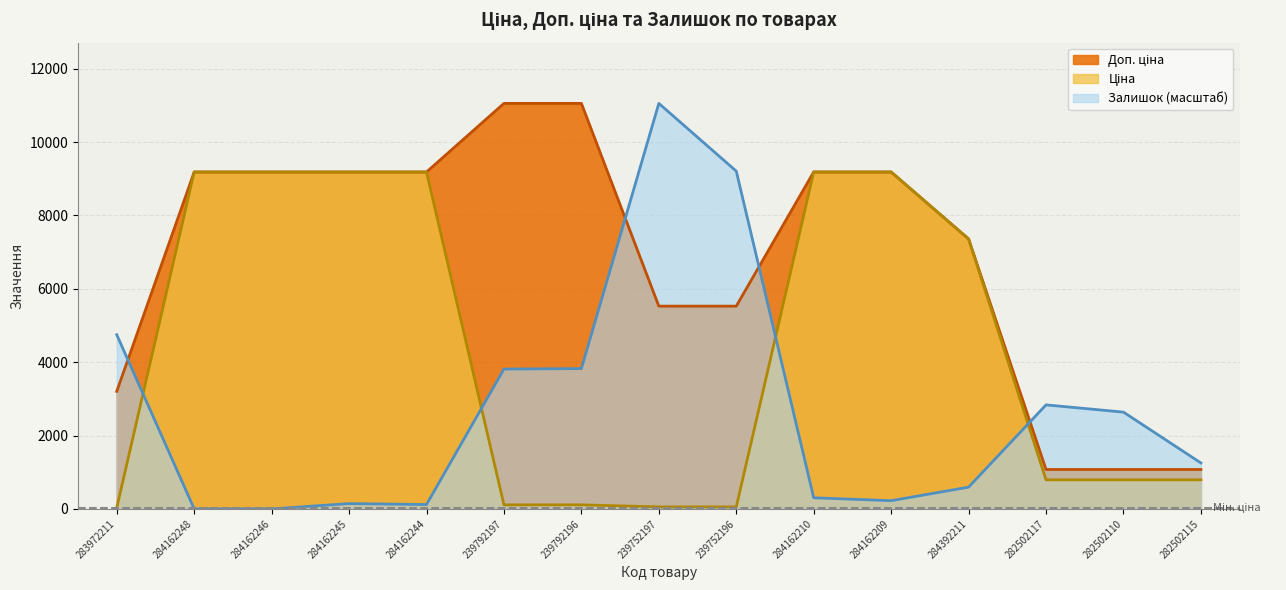

Where do Залишок and Ціна first cross each other?

283972211 and 284162248